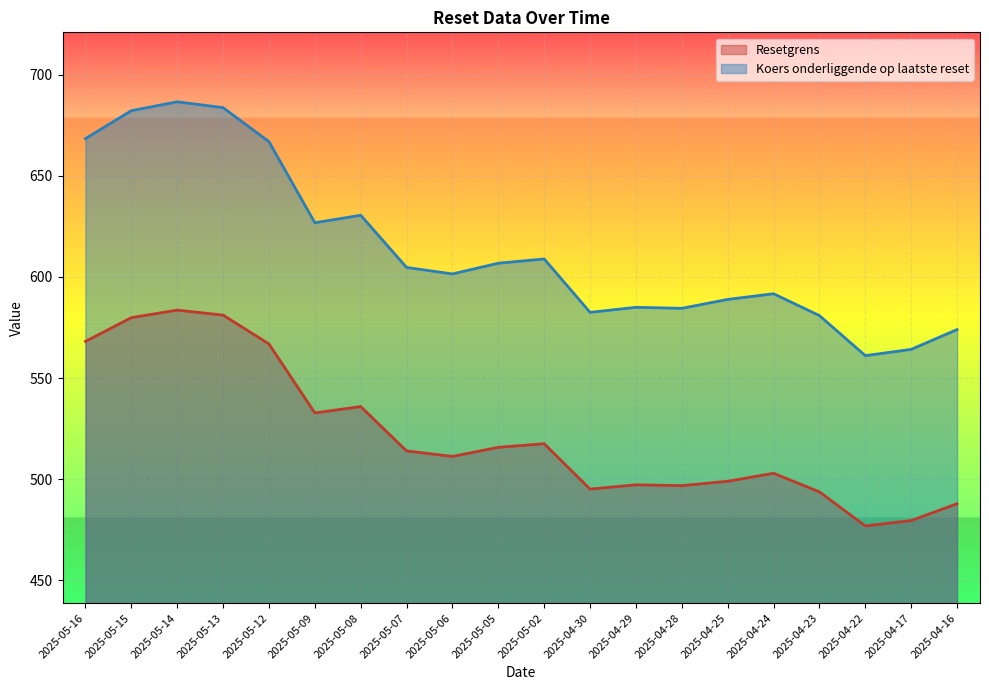

Reading left to right, what are all the values shown in this chart?

Resetgrens: 2025-05-16=568.1	2025-05-15=579.9	2025-05-14=583.6	2025-05-13=581.1	2025-05-12=566.9	2025-05-09=532.8	2025-05-08=535.9	2025-05-07=514.0	2025-05-06=511.3	2025-05-05=515.8	2025-05-02=517.6	2025-04-30=495.1	2025-04-29=497.2	2025-04-28=496.8	2025-04-25=499.0	2025-04-24=502.9	2025-04-23=493.8	2025-04-22=476.9	2025-04-17=479.6	2025-04-16=487.9
Koers onderliggende op laatste reset: 2025-05-16=668.4	2025-05-15=682.2	2025-05-14=686.6	2025-05-13=683.7	2025-05-12=666.9	2025-05-09=626.8	2025-05-08=630.5	2025-05-07=604.7	2025-05-06=601.5	2025-05-05=606.8	2025-05-02=608.9	2025-04-30=582.5	2025-04-29=585.0	2025-04-28=584.5	2025-04-25=588.9	2025-04-24=591.7	2025-04-23=580.9	2025-04-22=561.1	2025-04-17=564.2	2025-04-16=574.0